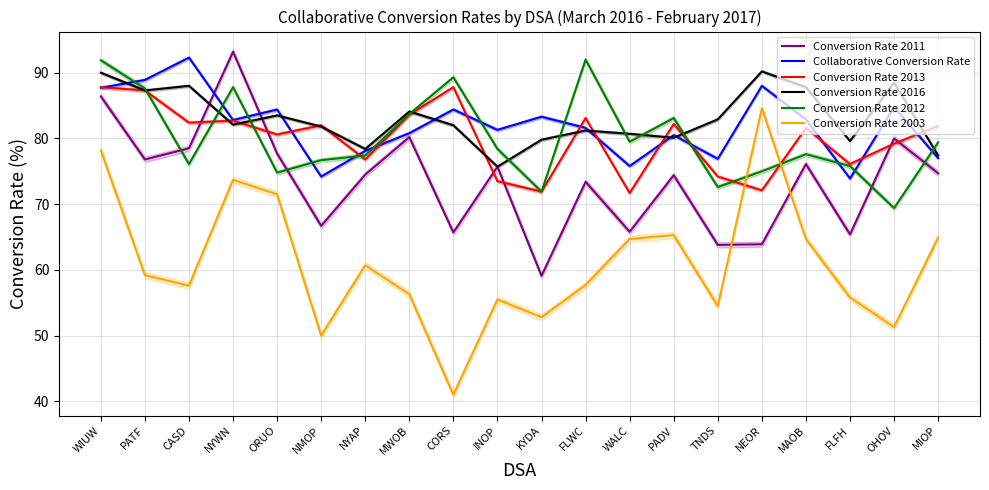

At which category is the sum across all series the highest?

WIUW